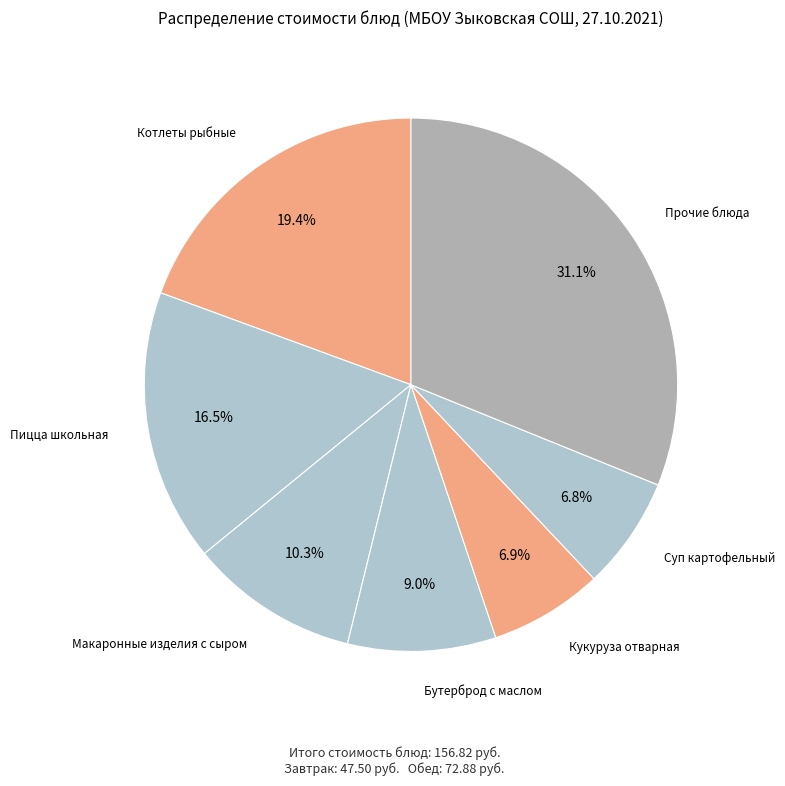

How many slices are in this pie chart?

7